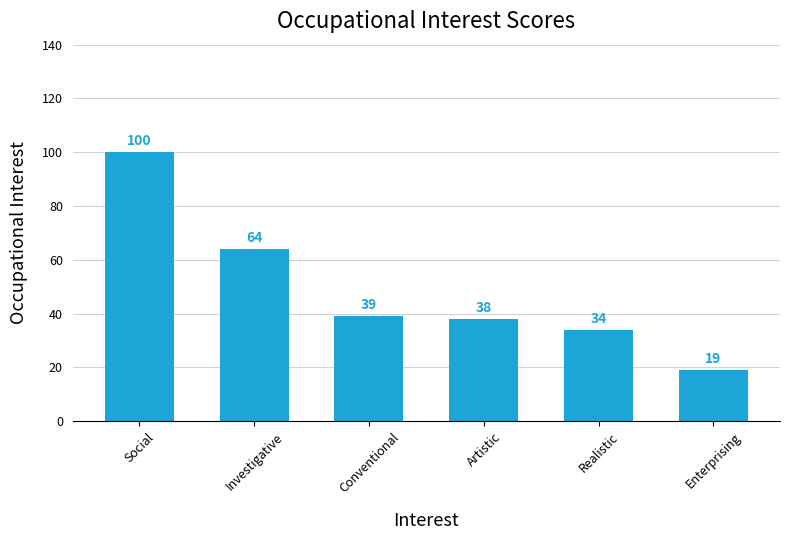

List the labels in order of value, largest first.

Social, Investigative, Conventional, Artistic, Realistic, Enterprising